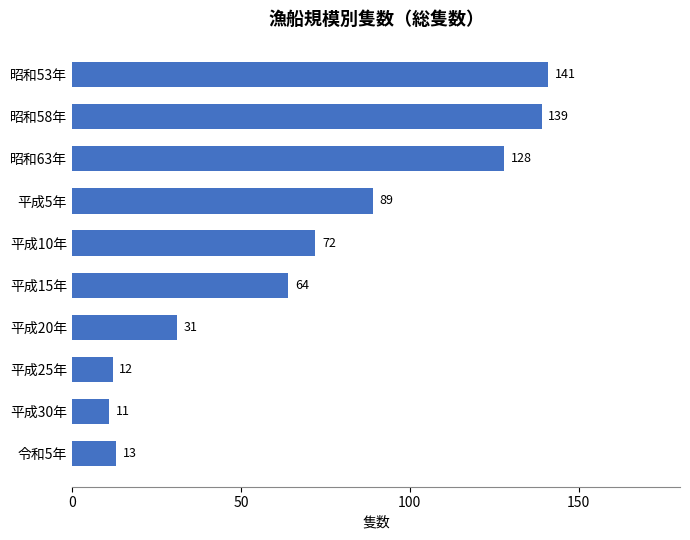

What is the label of the 8th bar from the top?

平成25年